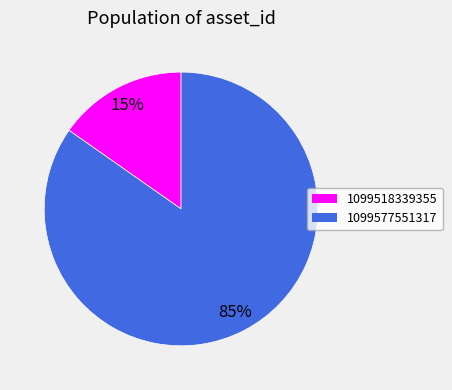

What percentage is the 1099577551317 slice, to the nearest percent?

85%